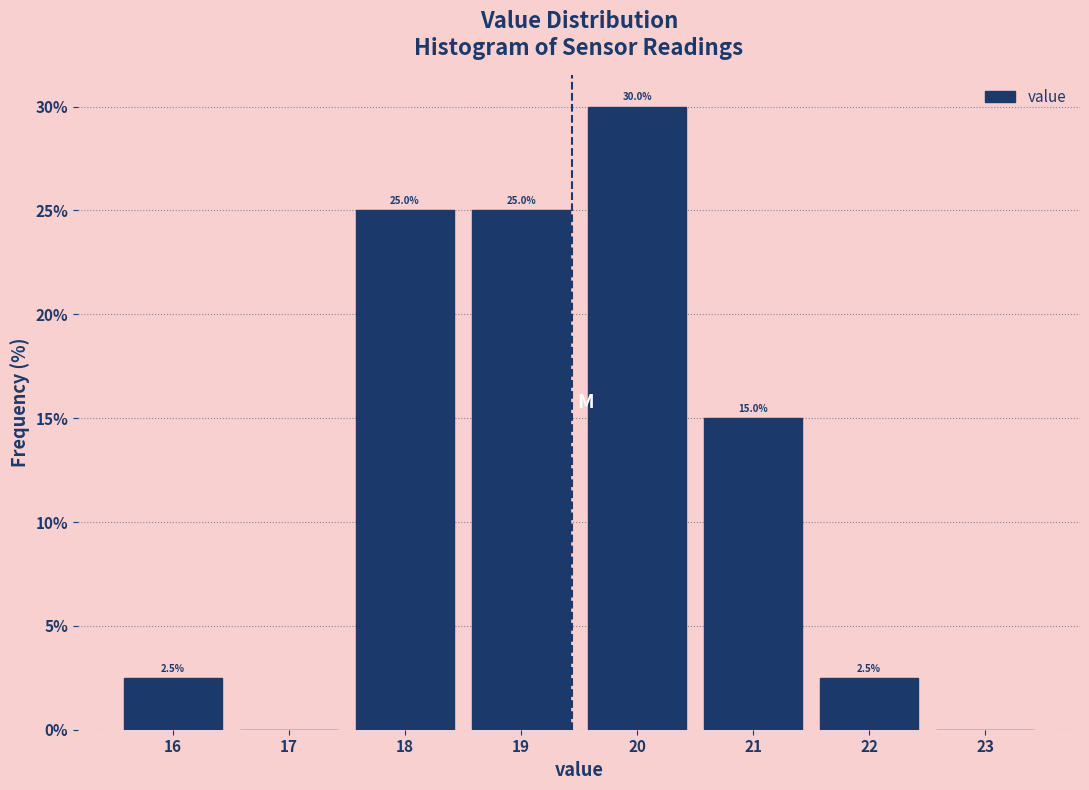

Over which range of the x-axis is the bar tallest?

19.5 to 20.5